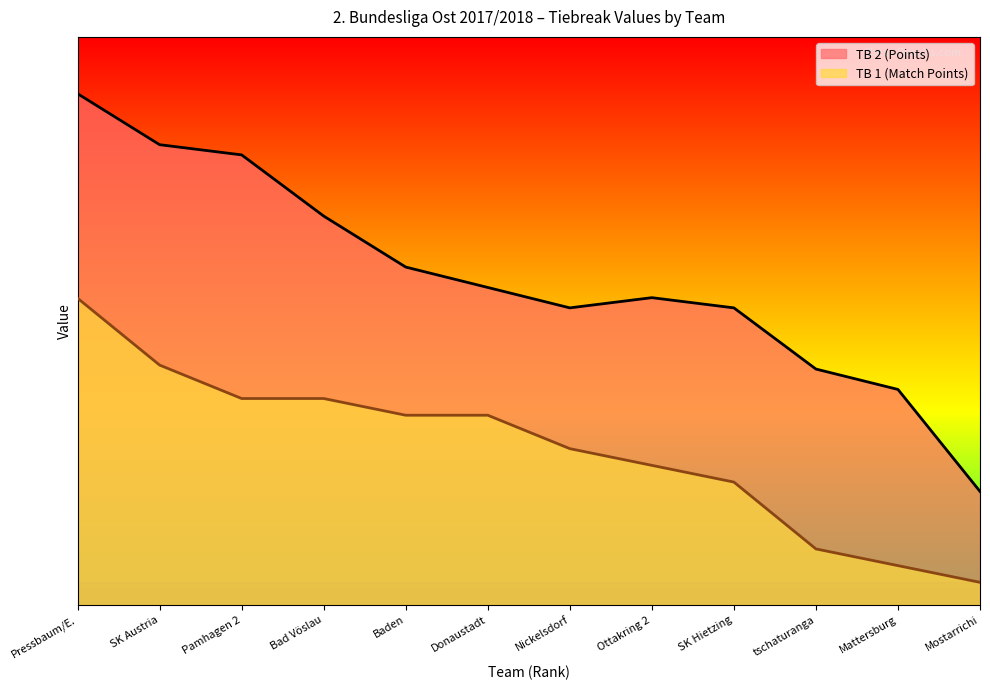

What are all the series names shown in the legend?

TB 2 (Points), TB 1 (Match Points)